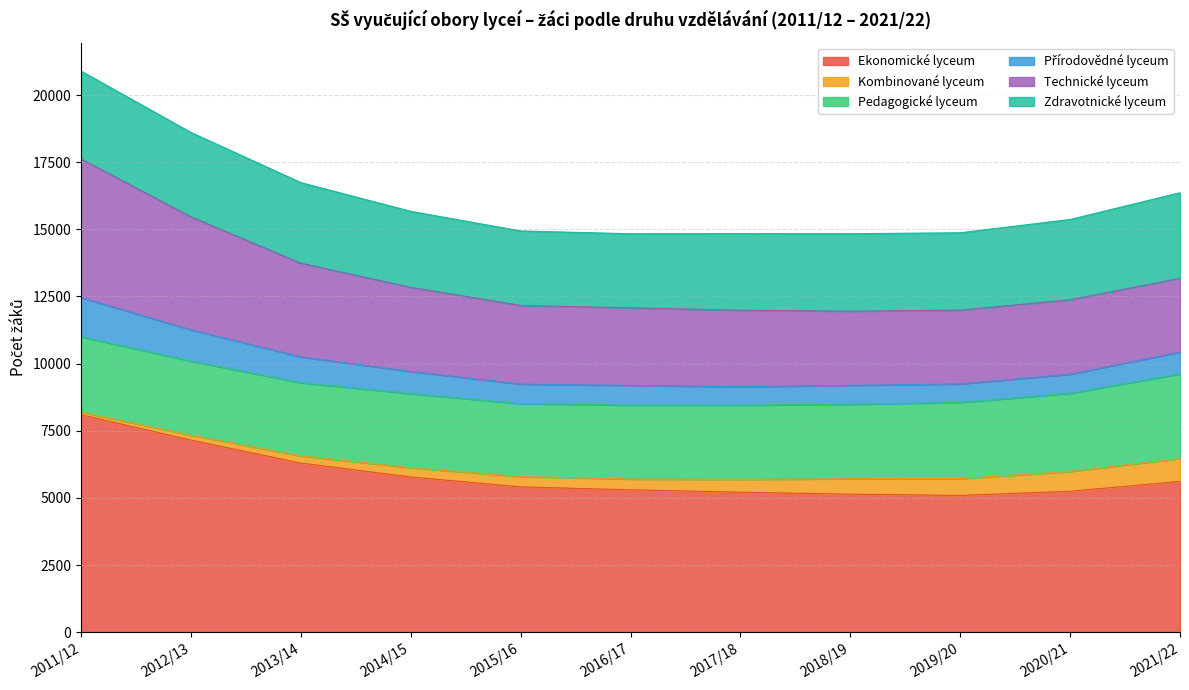

Is it true that Zdravotnické lyceum equals 2988 at 2020/21?

True